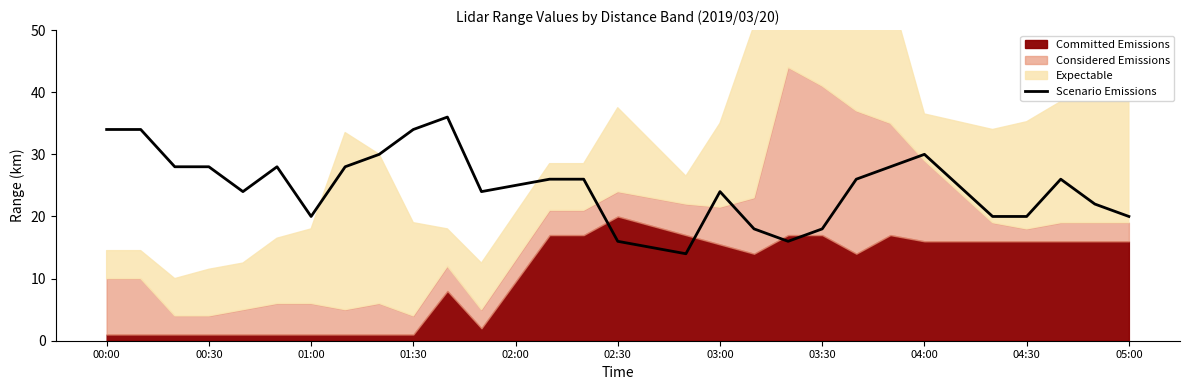

What position from the left is 02:00?

13